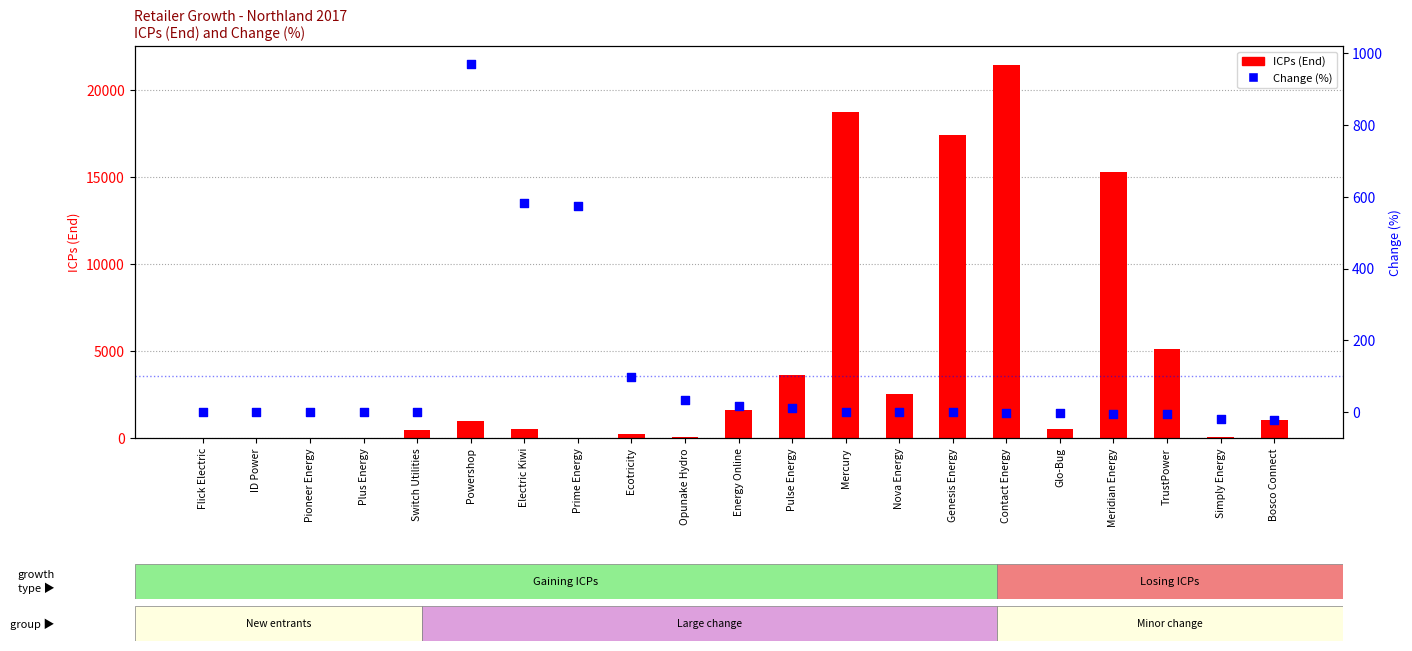

Which series contains the highest Y value?

ICPs (End)